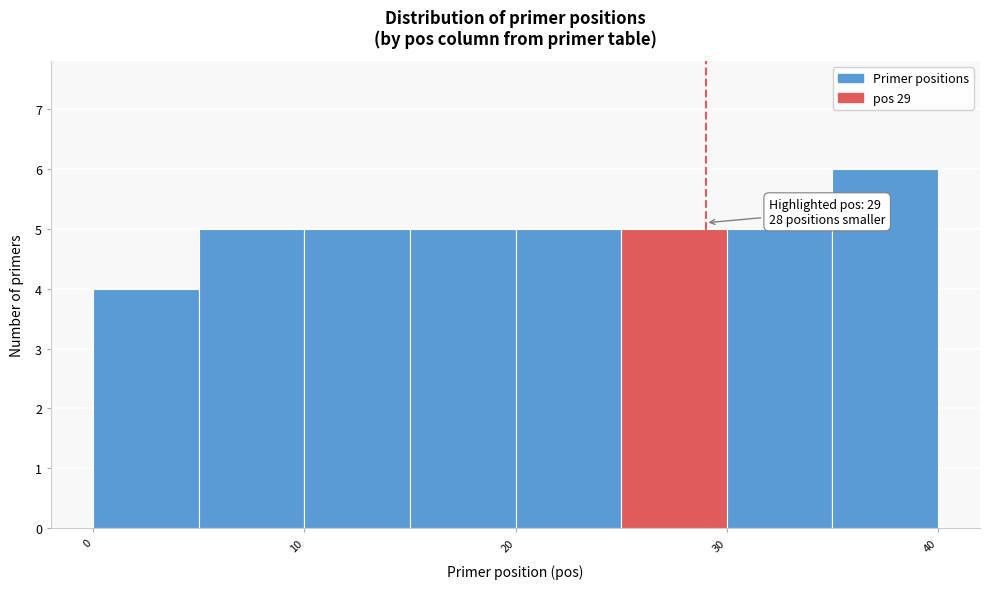

Over which range of the x-axis is the bar tallest?

35 to 40